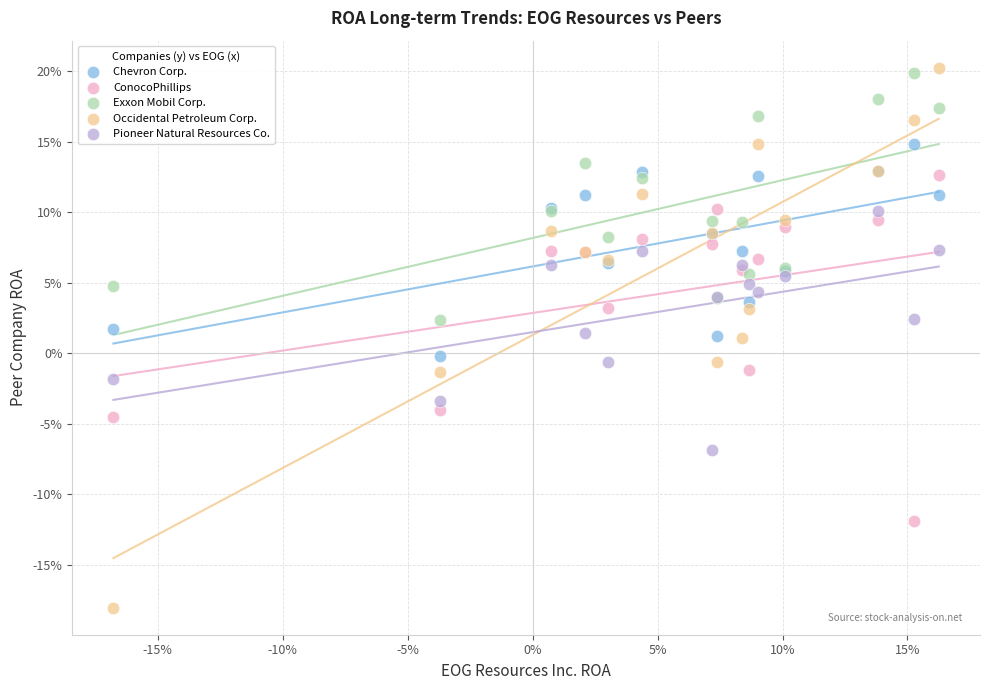

What are all the series names shown in the legend?

Chevron Corp., ConocoPhillips, Exxon Mobil Corp., Occidental Petroleum Corp., Pioneer Natural Resources Co.